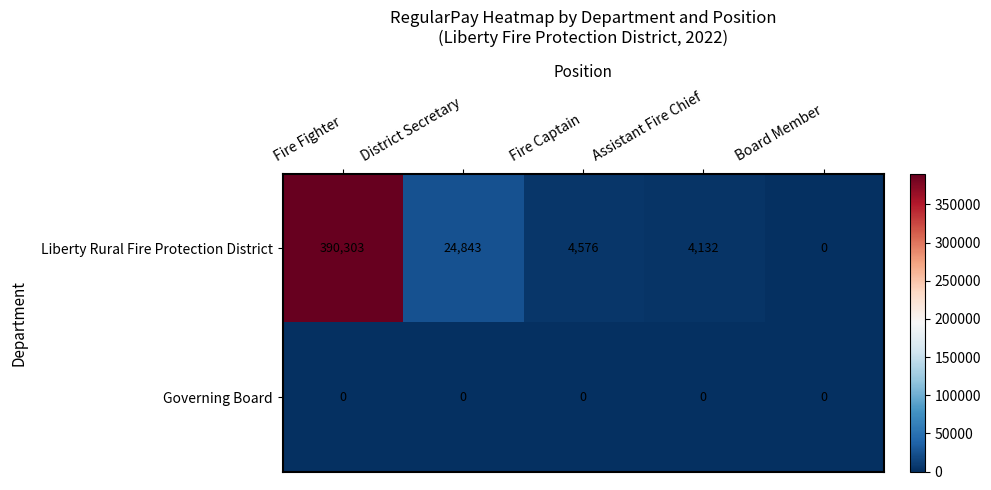

Between District Secretary and Assistant Fire Chief, which series saw the biggest shift?

Liberty Rural Fire Protection District